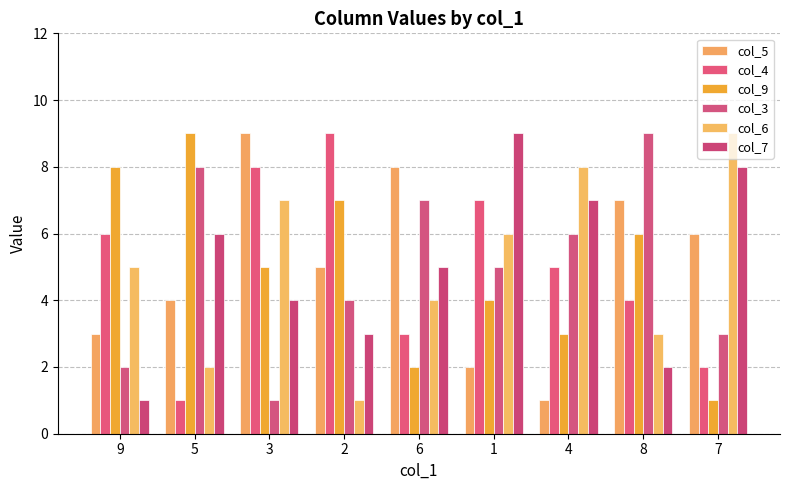

Is it true that col_6 equals 1 at 2?

True